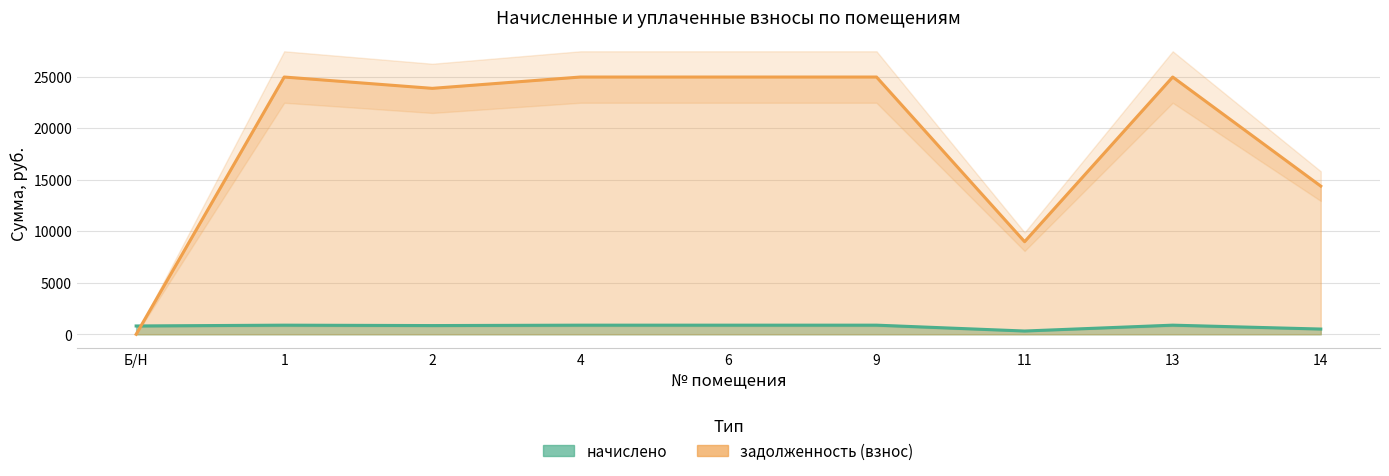

Which series has the largest total across all categories?

задолженность (взнос)